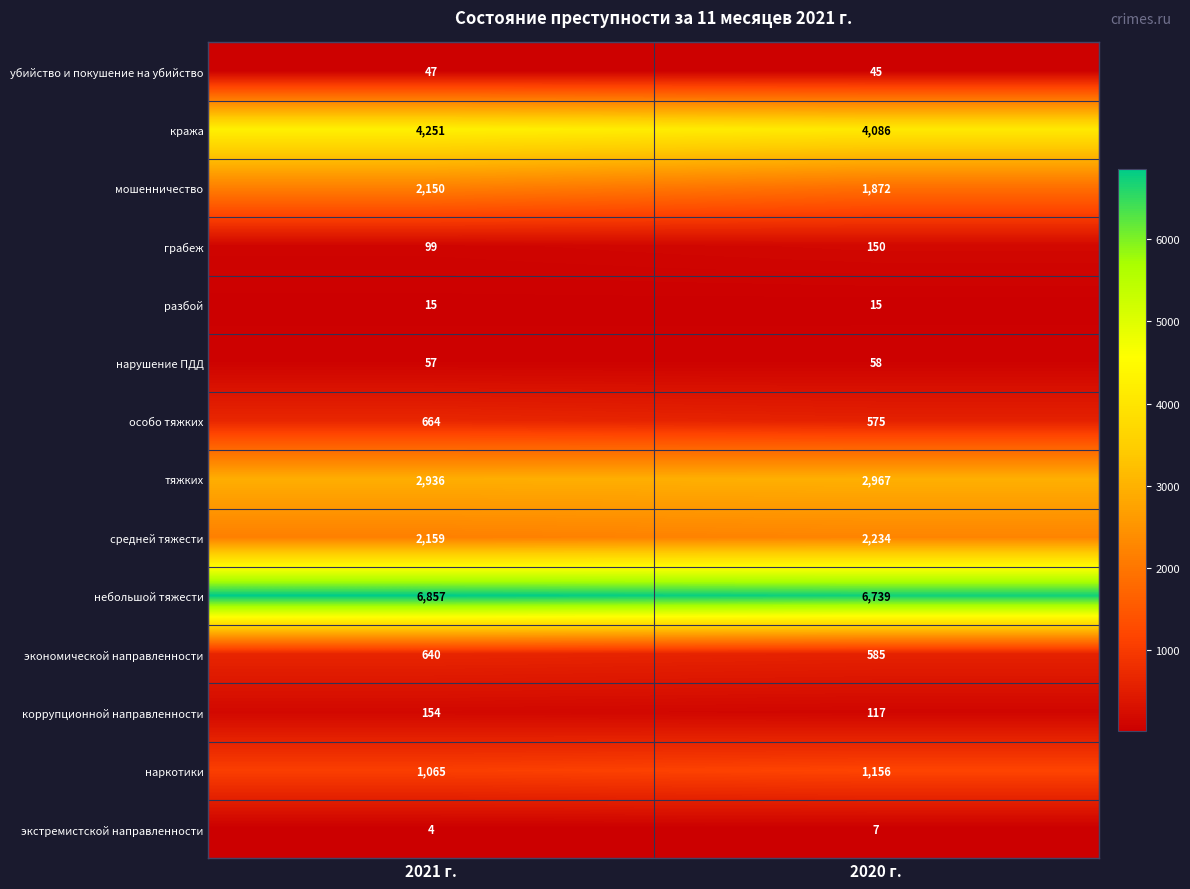

Is it true that экстремистской направленности equals 3 at 2021 г.?

False